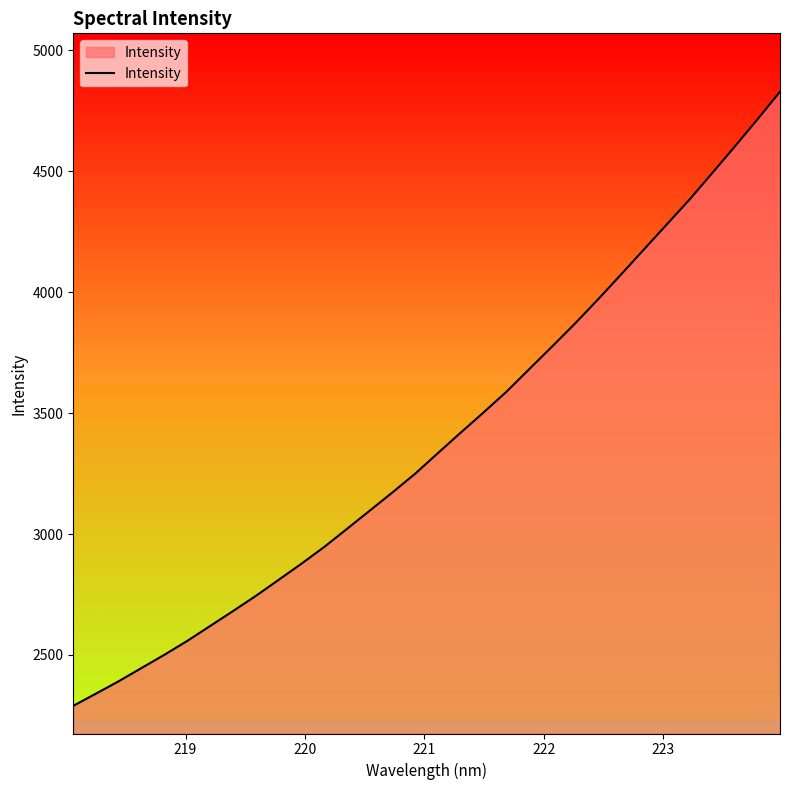

What is the smallest value displayed?

2289.5